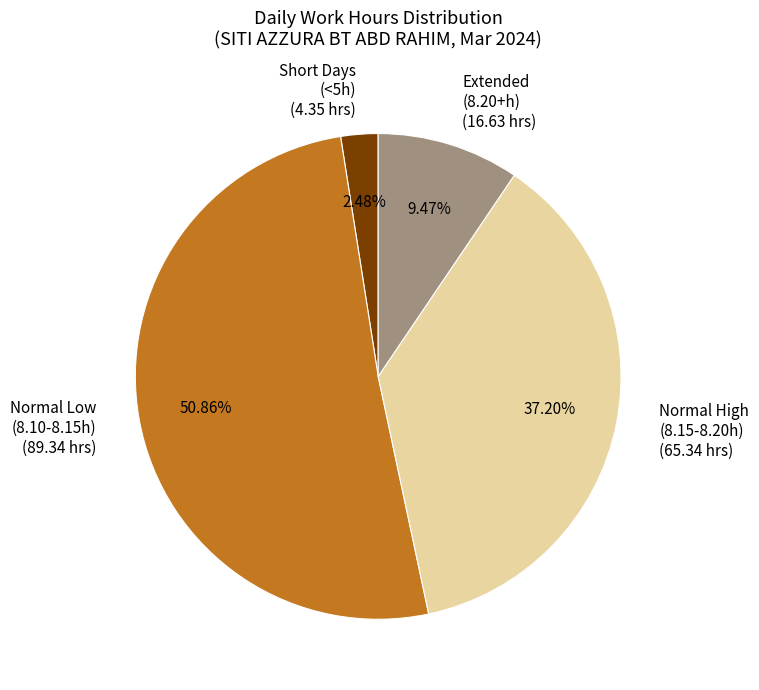

How many slices are in this pie chart?

4